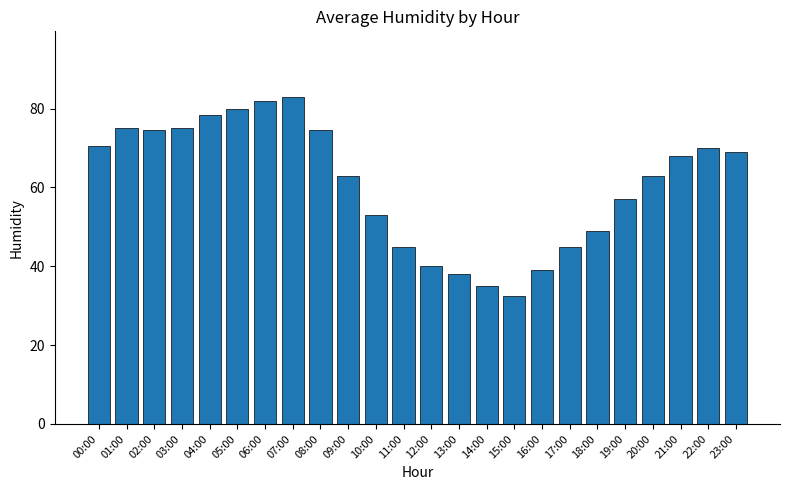

What is the change in value from 05:00 to 14:00?

-45.0